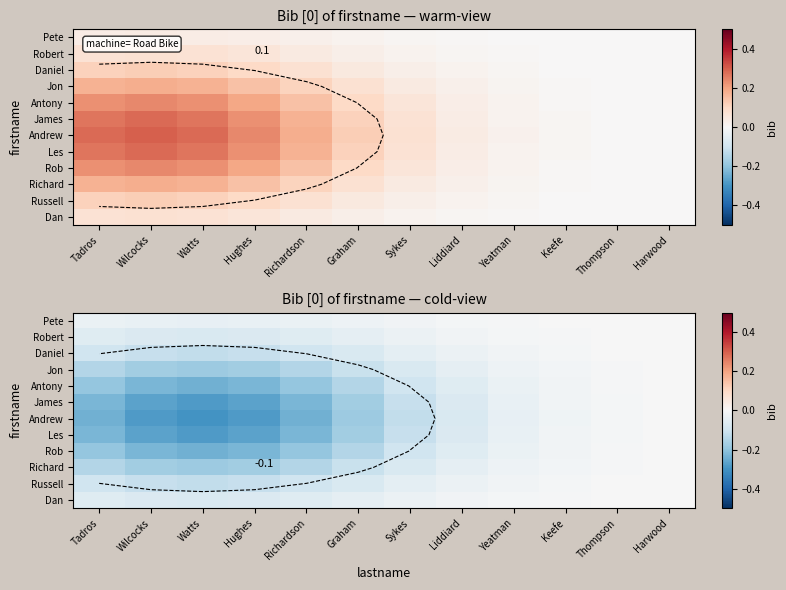

What is the approximate value of Russell at Wilcocks?

-0.1